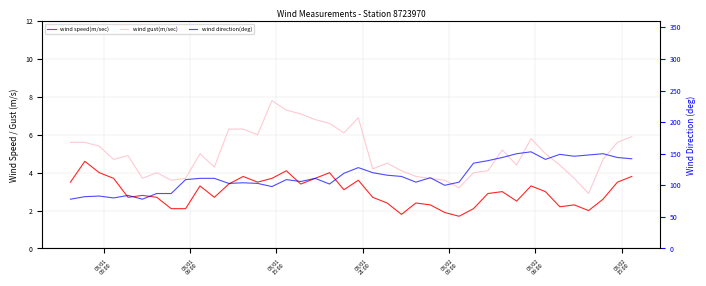

What is the sum of all wind direction(deg) values?

4586.0